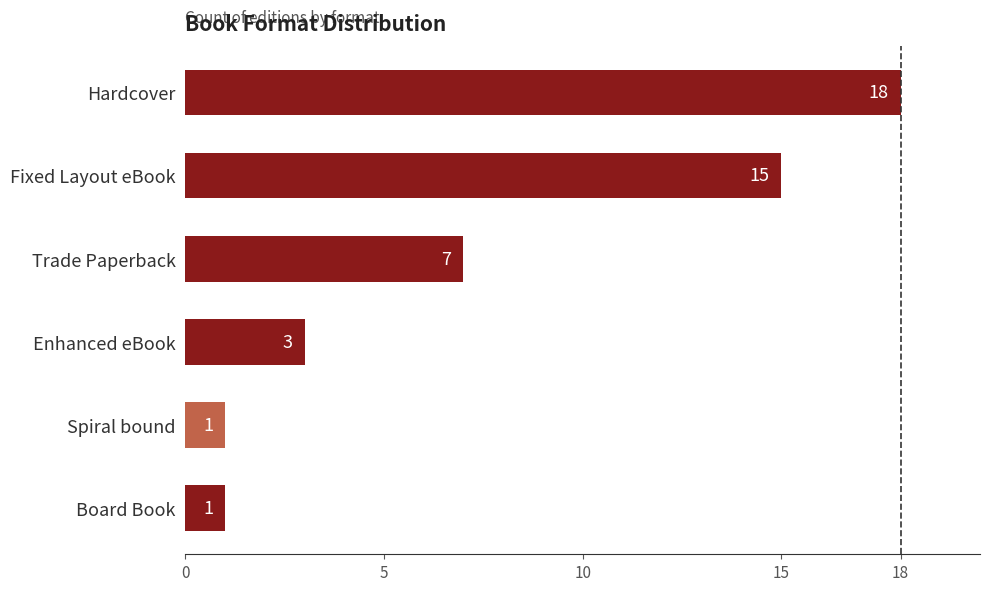

What is the sum of all values?

45